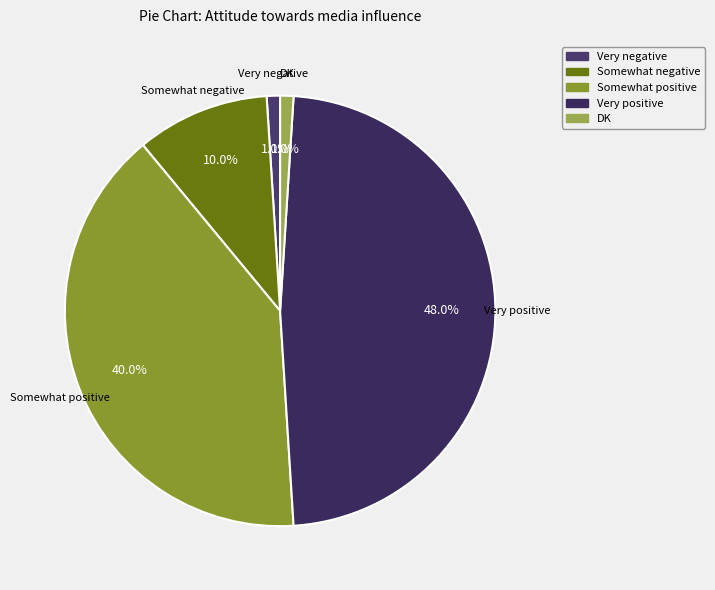

What portion of the pie excludes Very positive?

52.0%